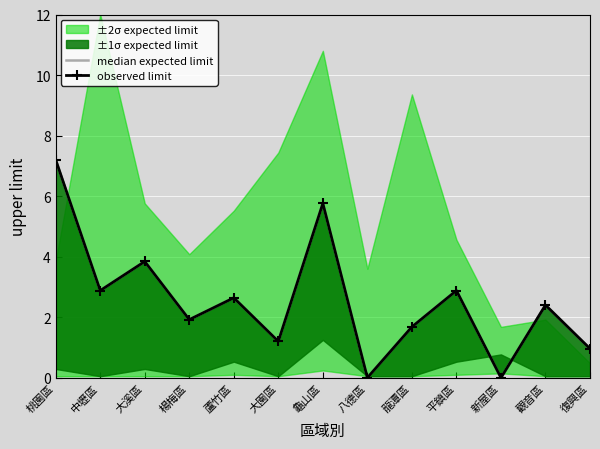

What is the approximate value of median expected limit at 大溪區?

3.8